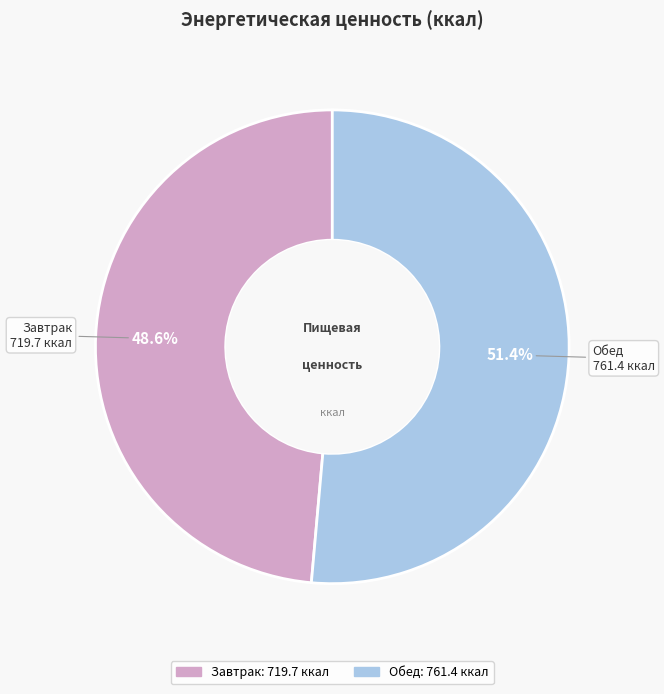

To the nearest percent, what percentage of the pie is Обед?

51%